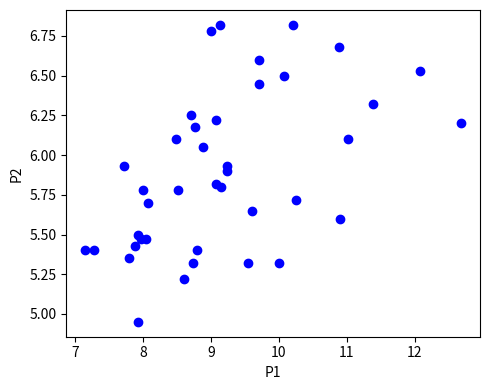

What is the range of Y values (max minus min)?

1.9